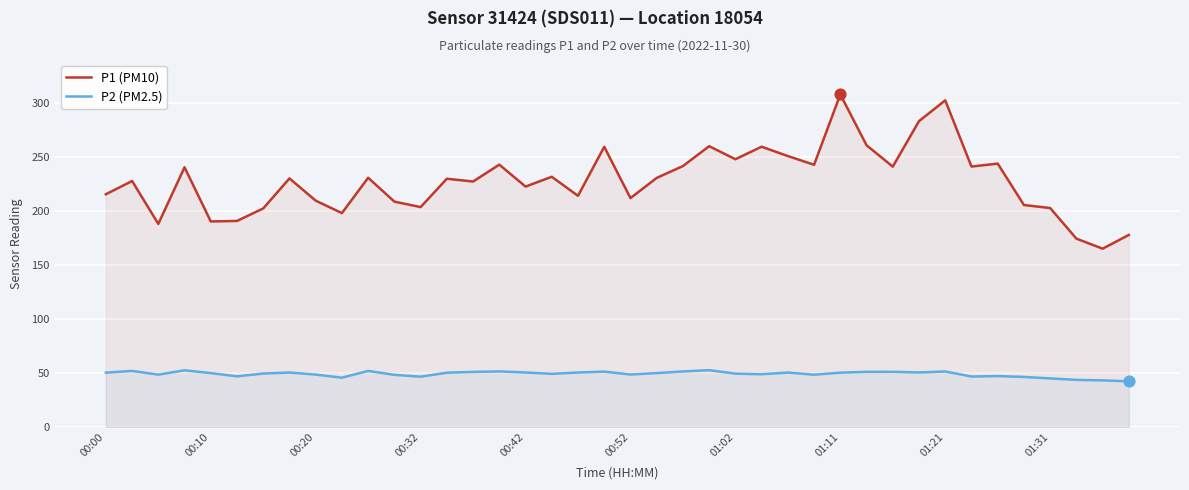

Which series has the largest total across all categories?

P1 (PM10)